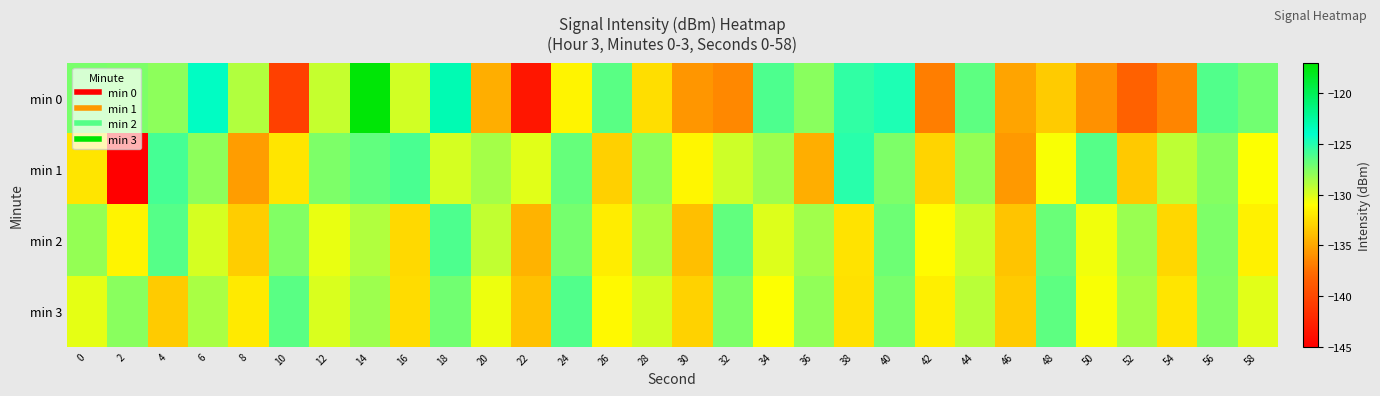

How many data points does each series have?

30